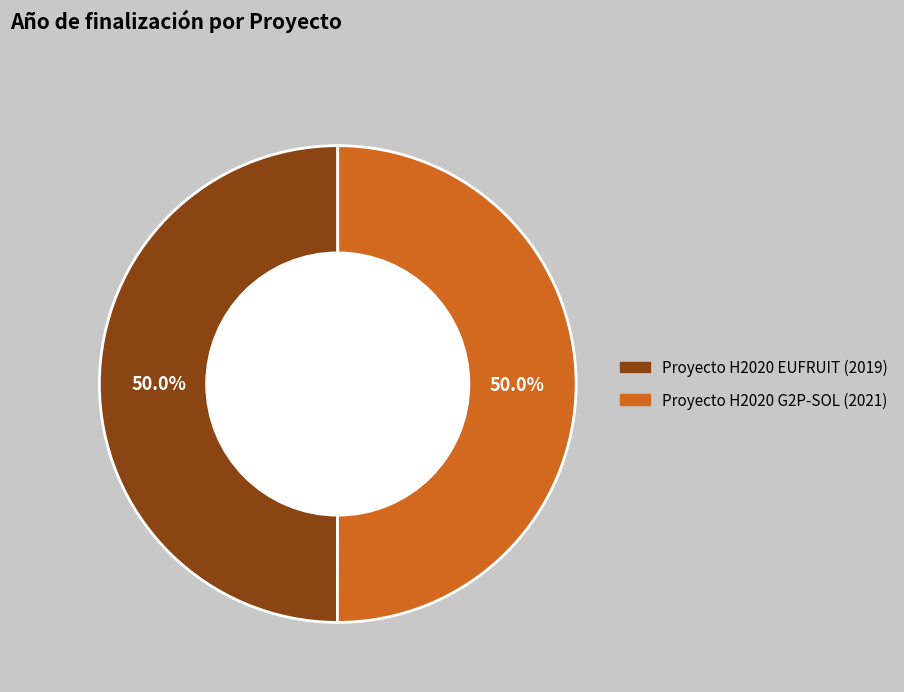

The Proyecto H2020 EUFRUIT slice represents 50% of the pie. True or false?

True